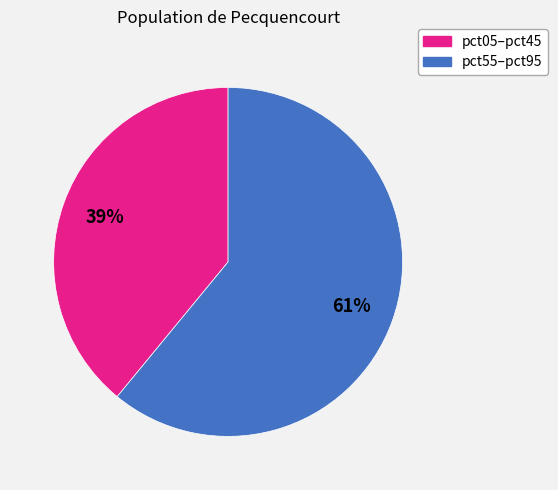

To the nearest percent, what is the average slice percentage?

50%